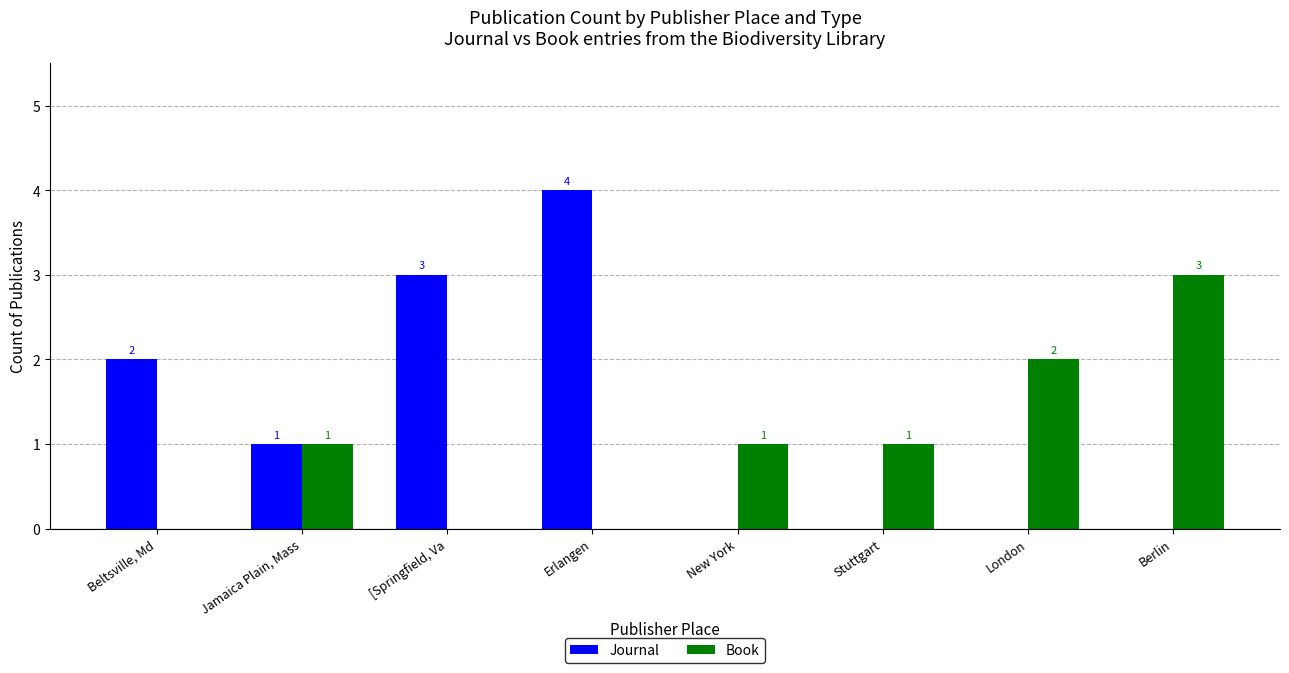

Which series has the largest total across all categories?

Journal